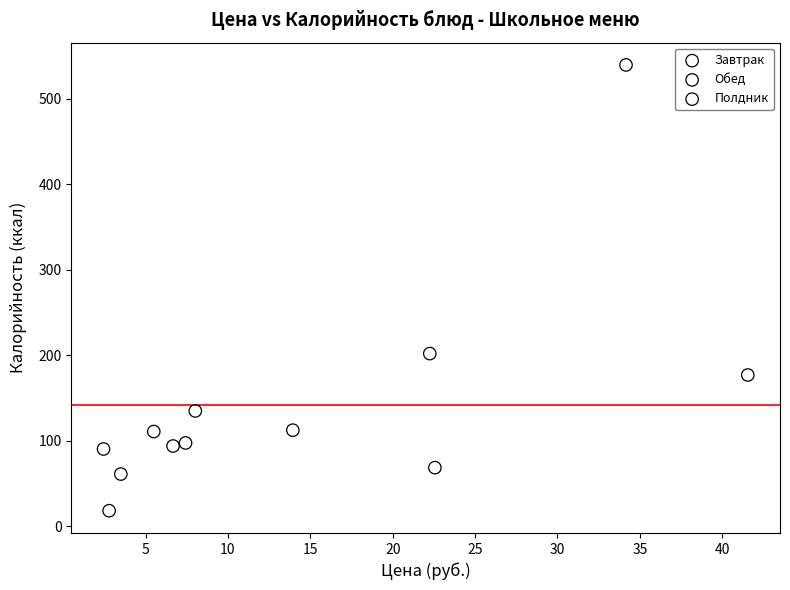

What are all the series names shown in the legend?

Завтрак, Обед, Полдник